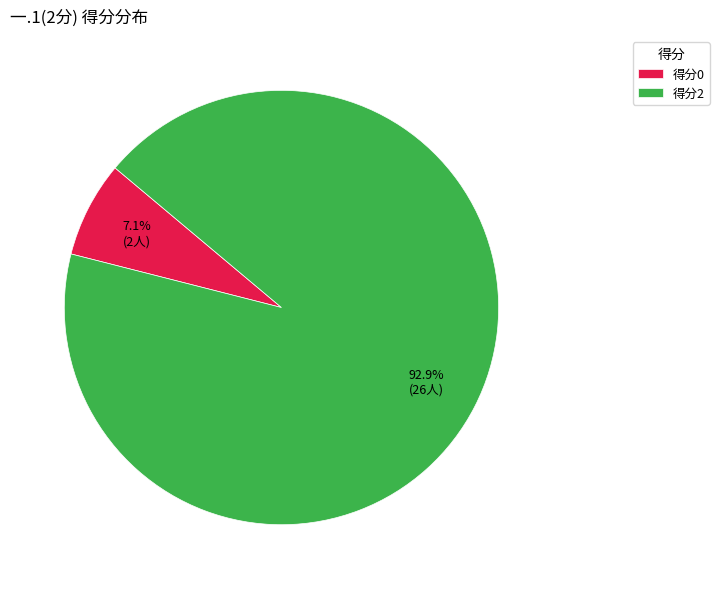

Rank the categories by value from lowest to highest.

得分0, 得分2